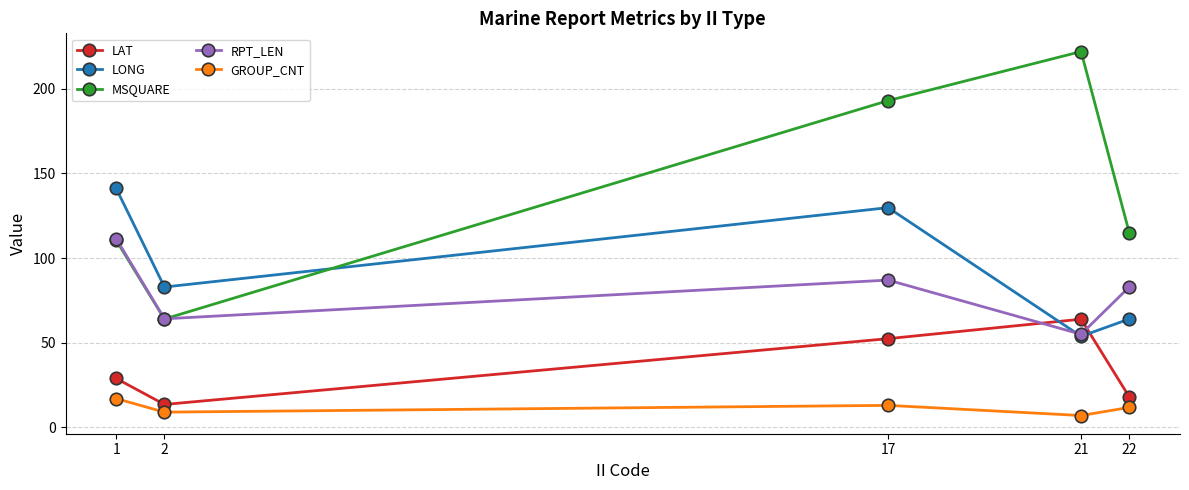

True or false: LAT has more than 2 interior local peaks.

False